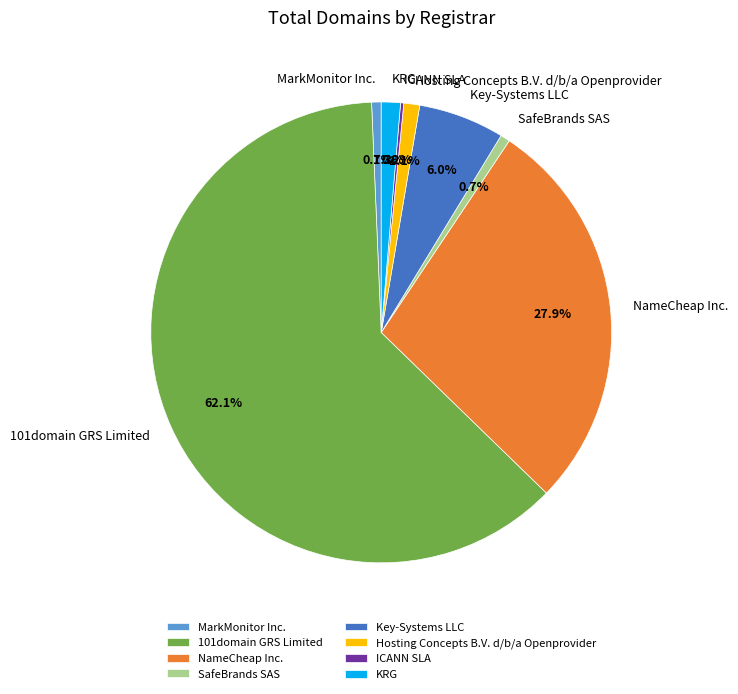

Which has a higher value, 101domain GRS Limited or MarkMonitor Inc.?

101domain GRS Limited